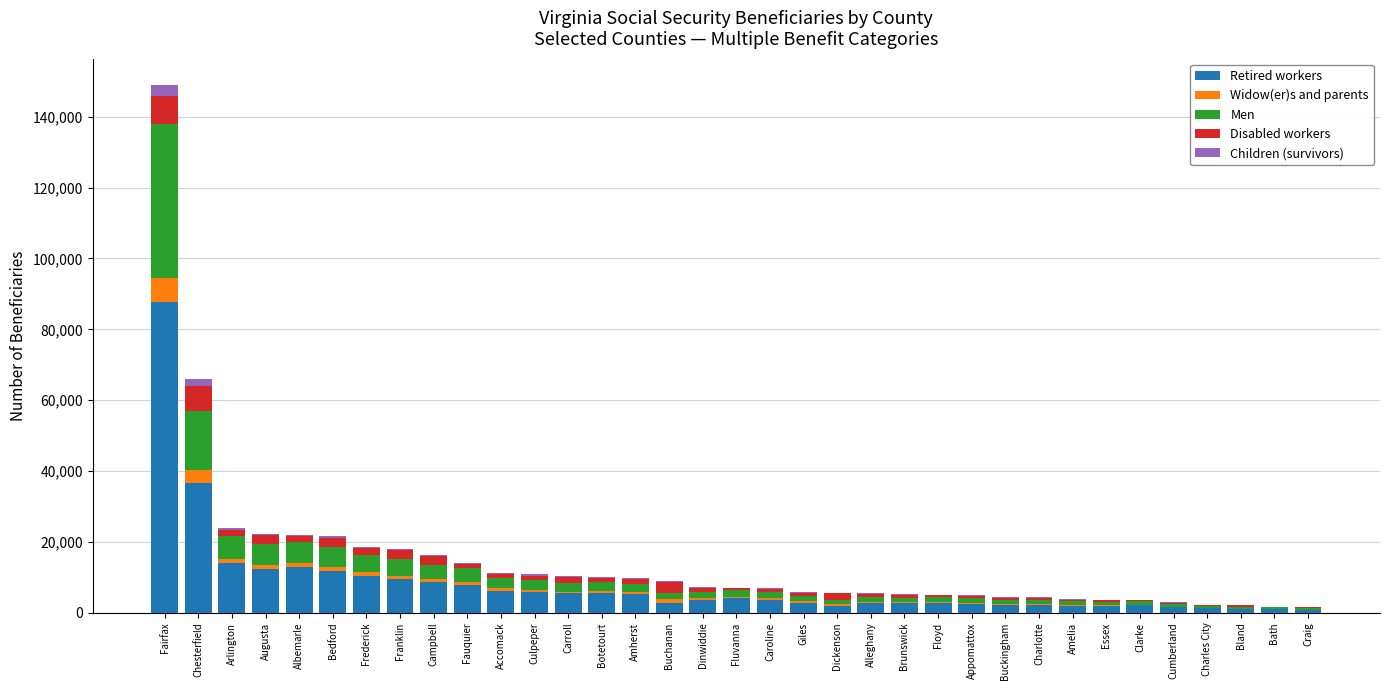

Are the bars grouped side by side (vs. stacked)?

No